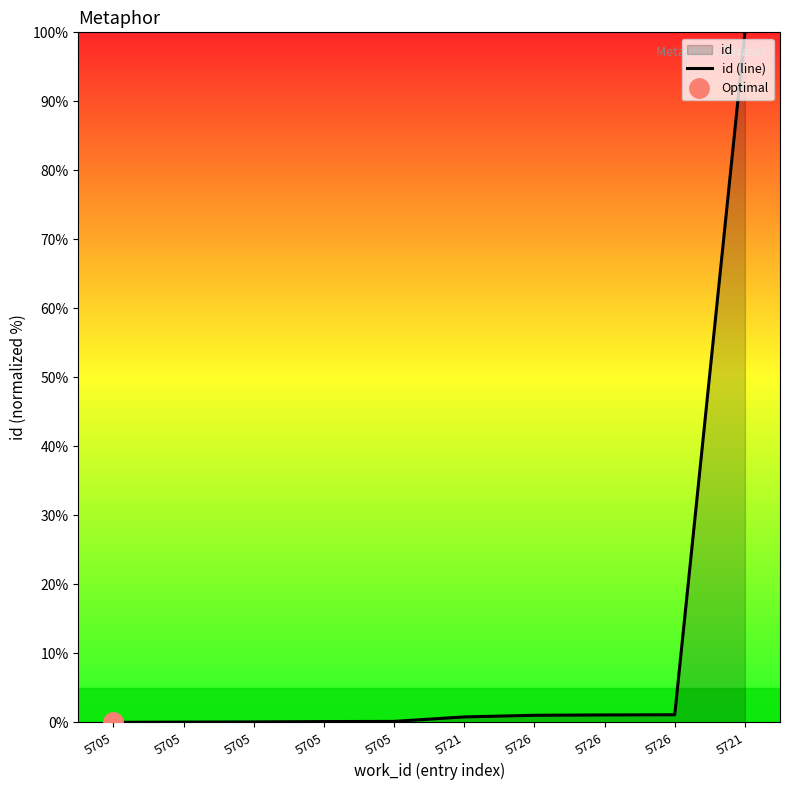

List the labels in order of value, largest first.

5721, 5726, 5726, 5726, 5721, 5705, 5705, 5705, 5705, 5705